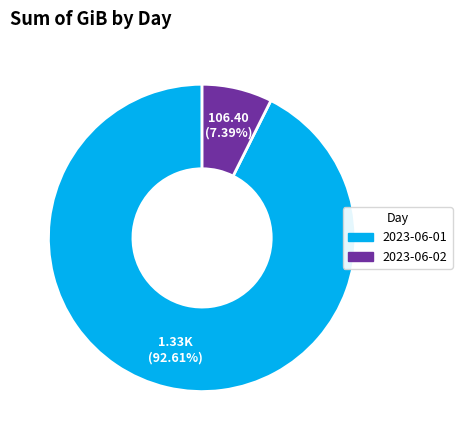

How many segments does this pie chart have?

2